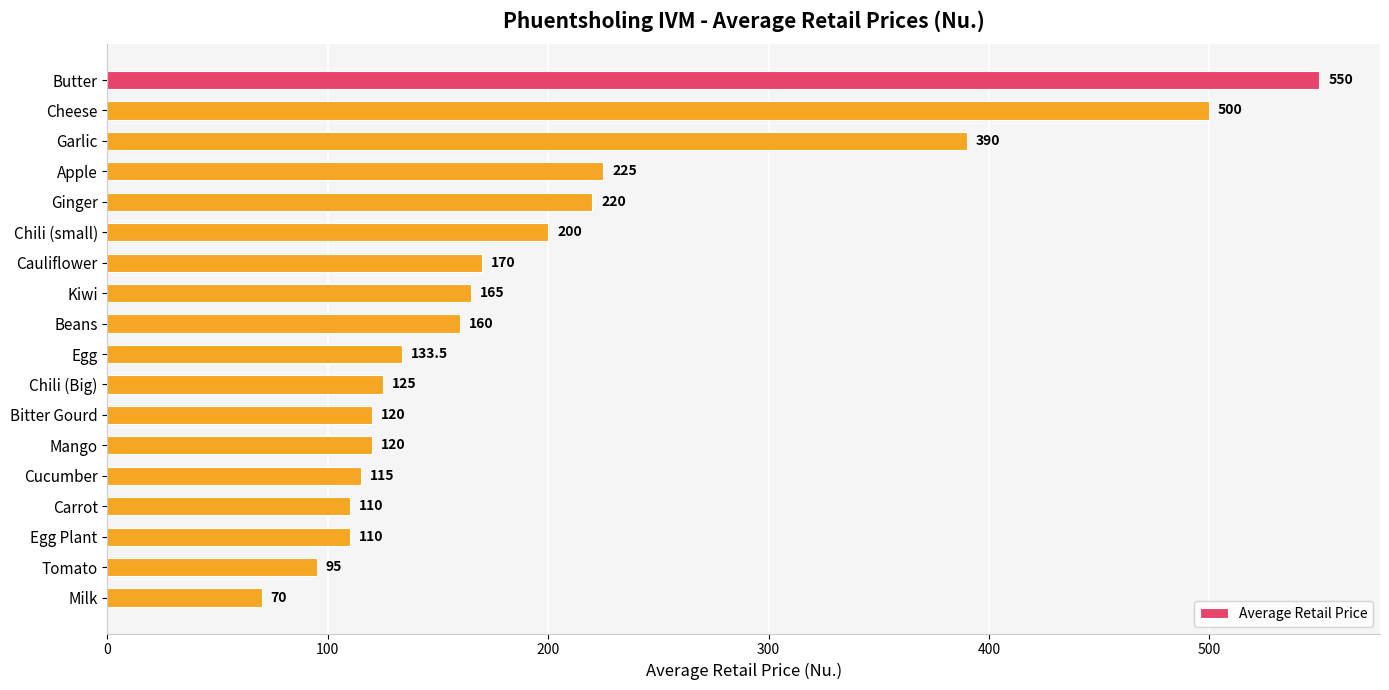

Count the number of categories in the chart.

18